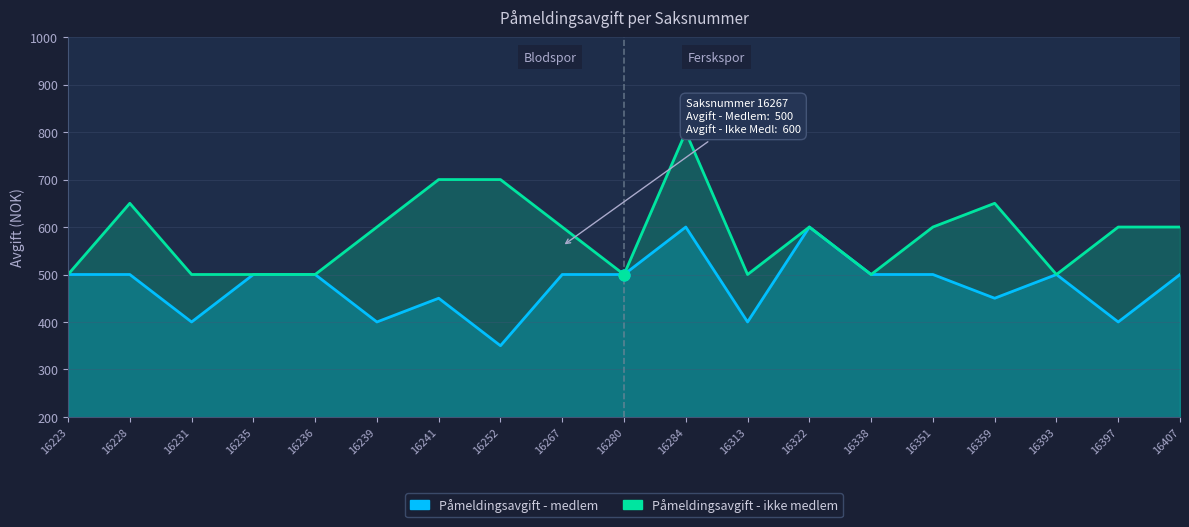

Which series has the largest total across all categories?

Påmeldingsavgift - ikke medlem line